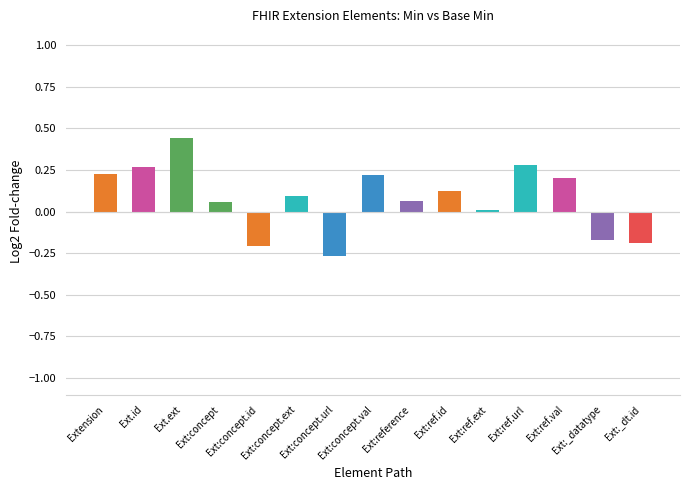

What is the change in value from Ext:concept.id to Ext:ref.val?

+0.4